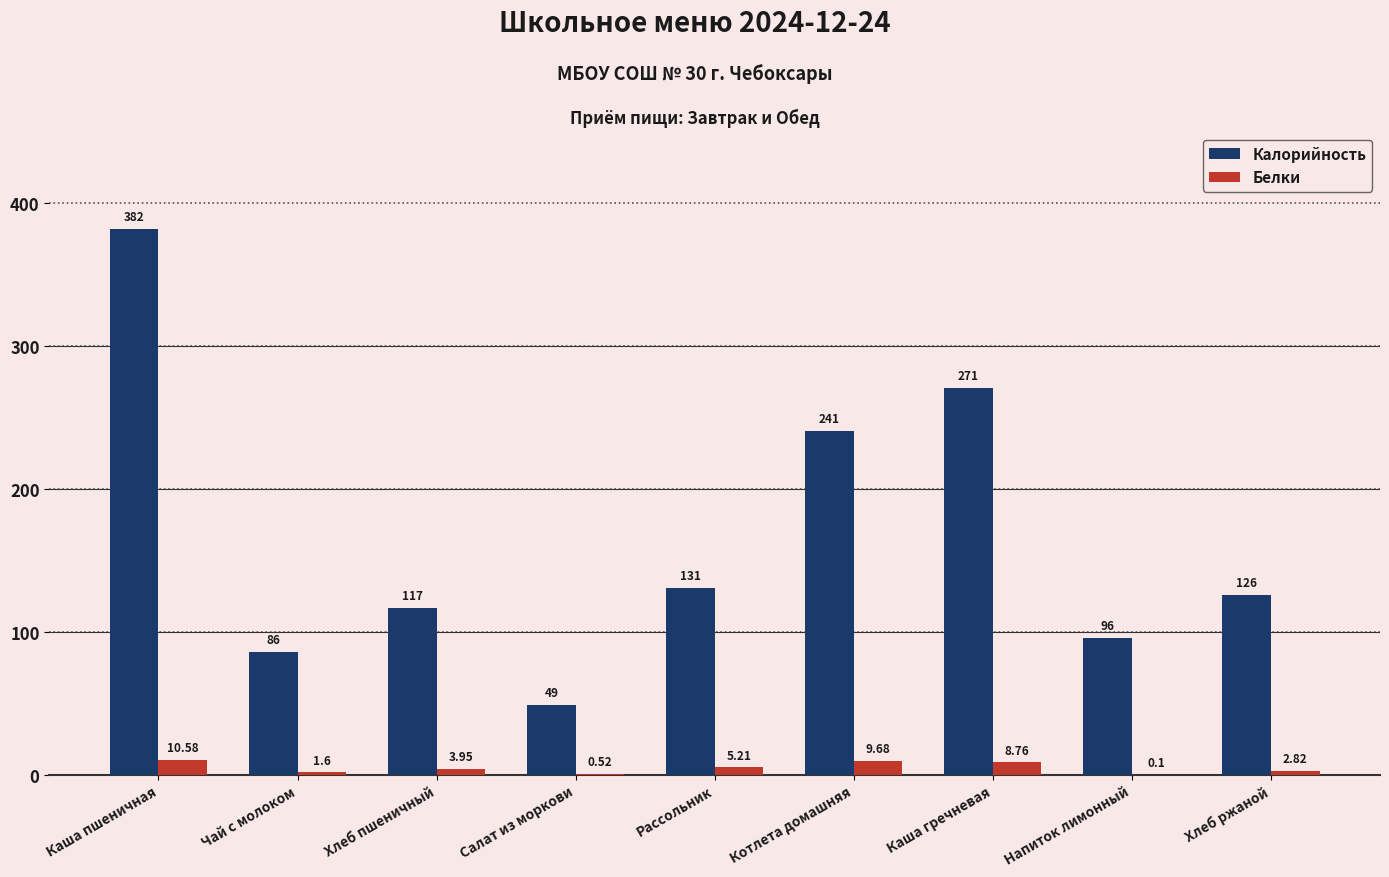

What is the sum of the Калорийность values at Каша пшеничная and Рассольник?

513.0